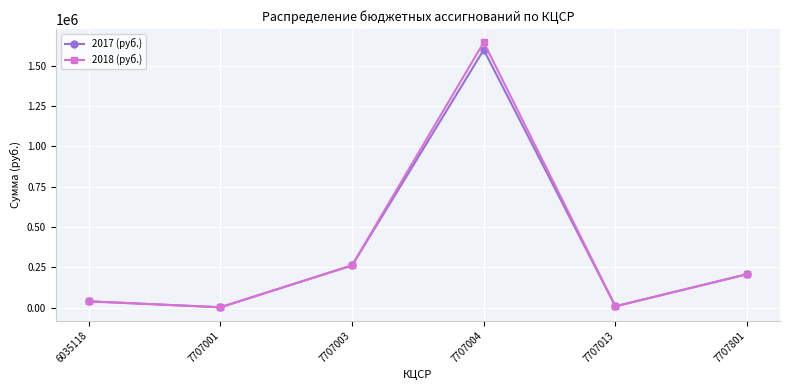

At which category is the sum across all series the highest?

7707004